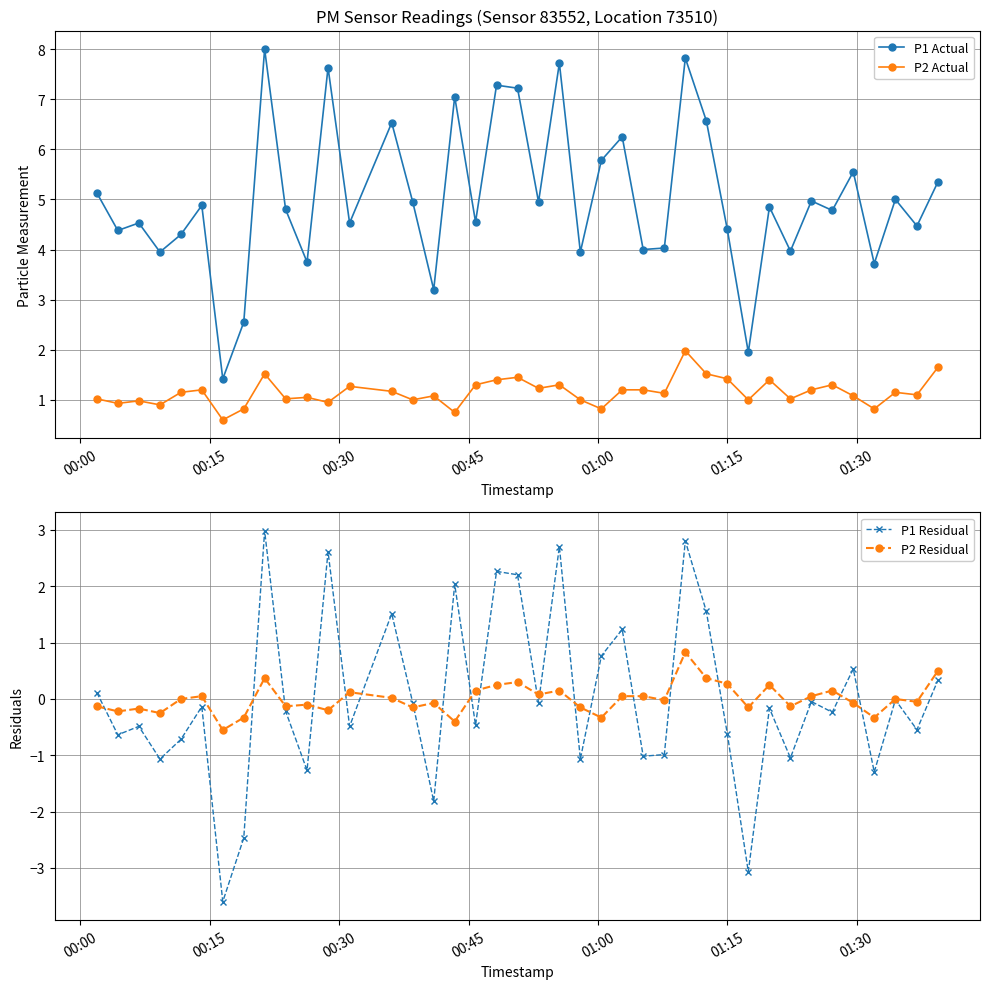

True or false: P1 Actual has more than 0 points higher than both neighbors.

True